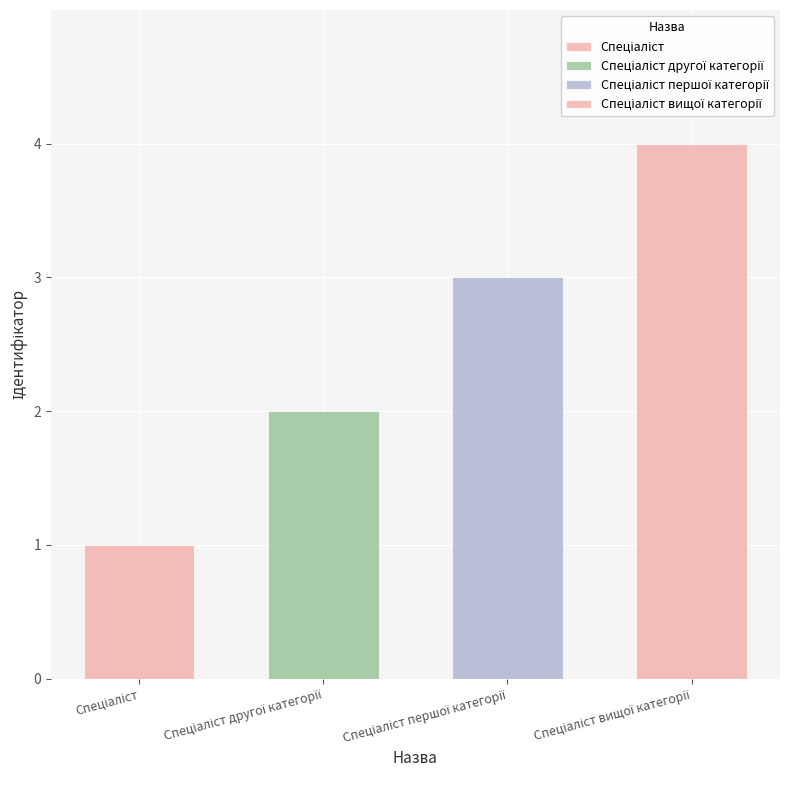

Reading left to right, what are all the values shown in this chart?

Спеціаліст=1	Спеціаліст другої категорії=2	Спеціаліст першої категорії=3	Спеціаліст вищої категорії=4